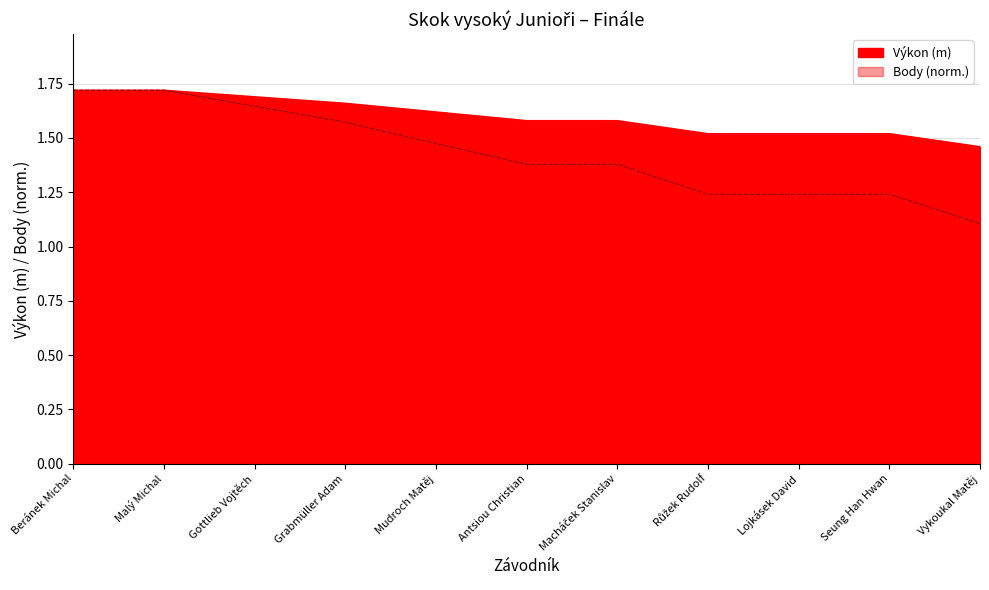

Which category has the lowest value across all series?

Vykoukal Matěj